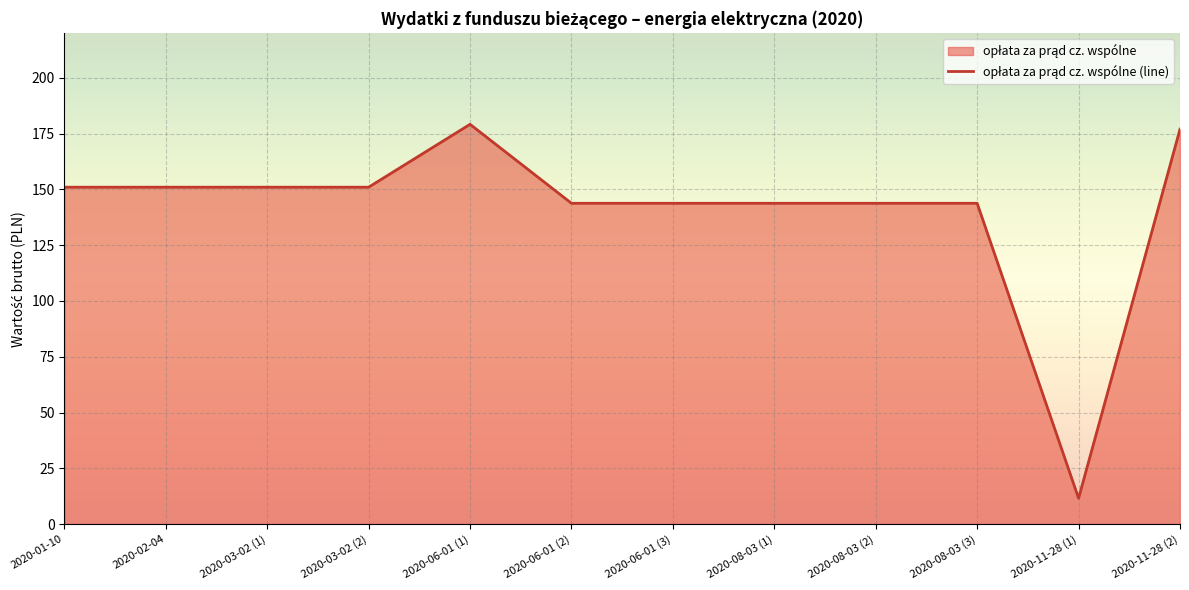

How many values are below 150?

6